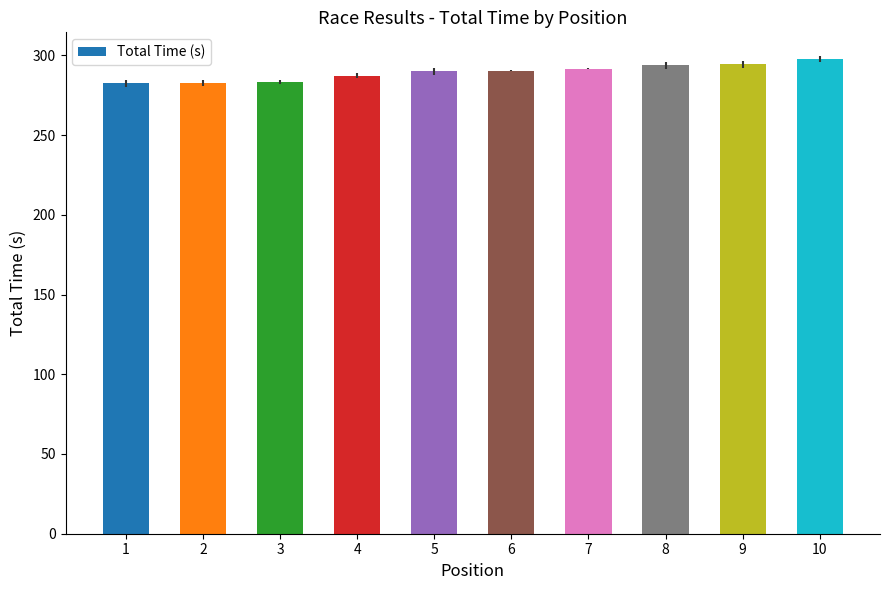

Is it true that the value at 10 is 297.7?

True